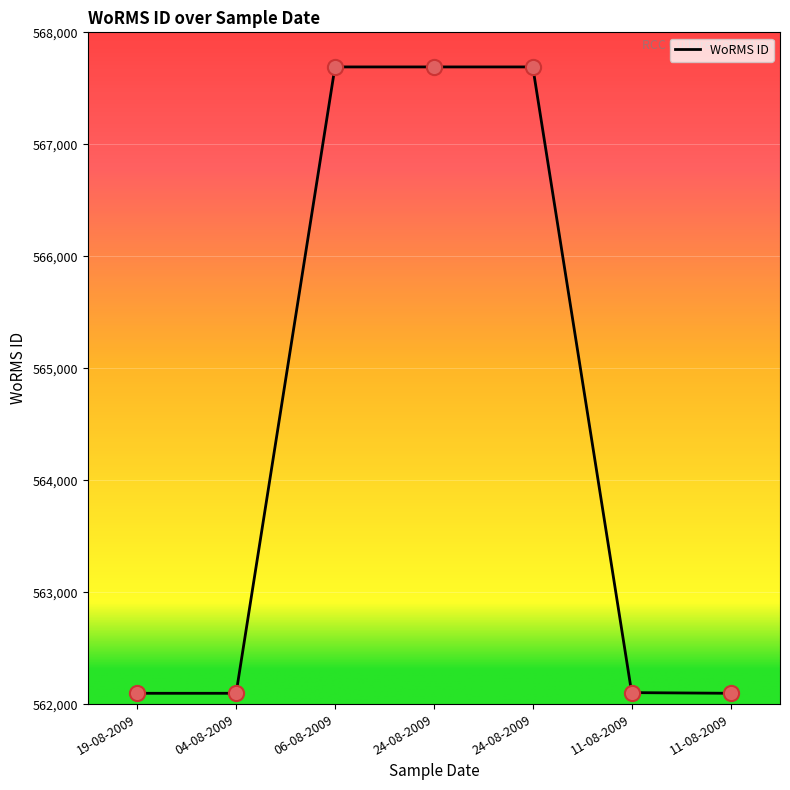

What is the change in value from 24-08-2009 to 11-08-2009?

-5588